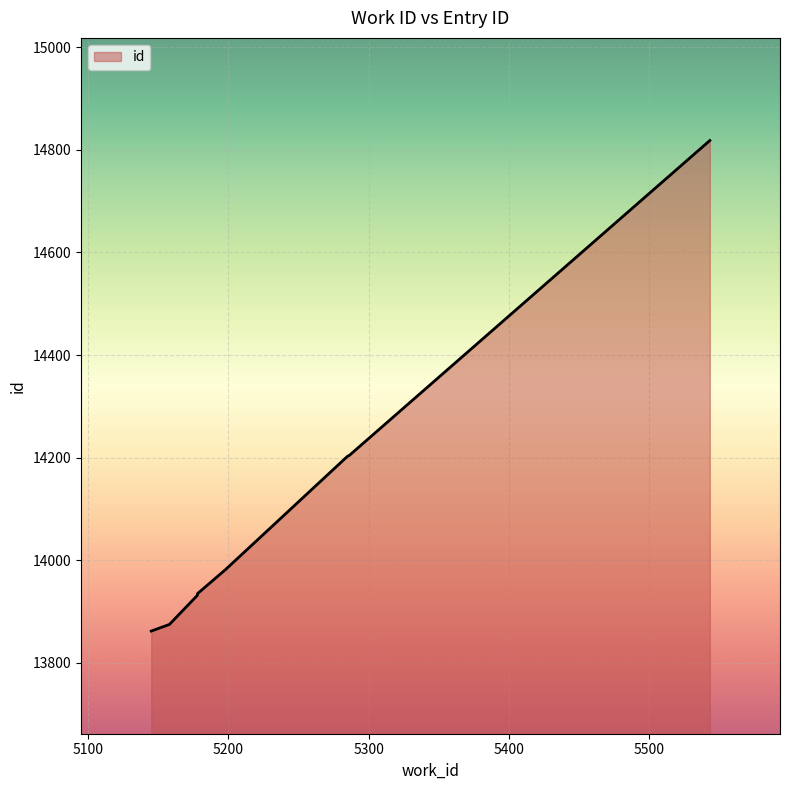

What is the change in value from 5158 to 5286?

+329